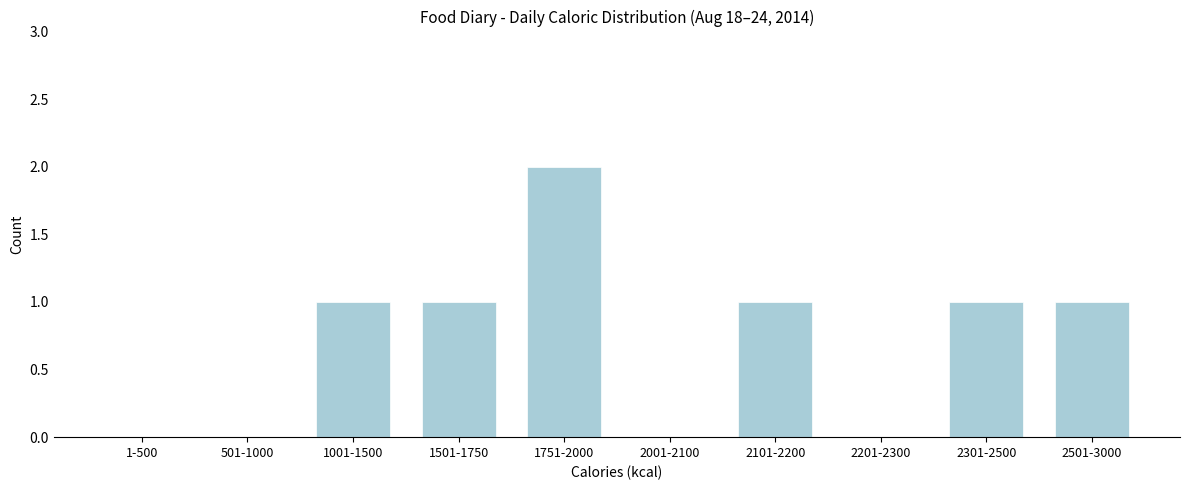

Reading left to right, what are all the values shown in this chart?

1-500=0	501-1000=0	1001-1500=1	1501-1750=1	1751-2000=2	2001-2100=0	2101-2200=1	2201-2300=0	2301-2500=1	2501-3000=1